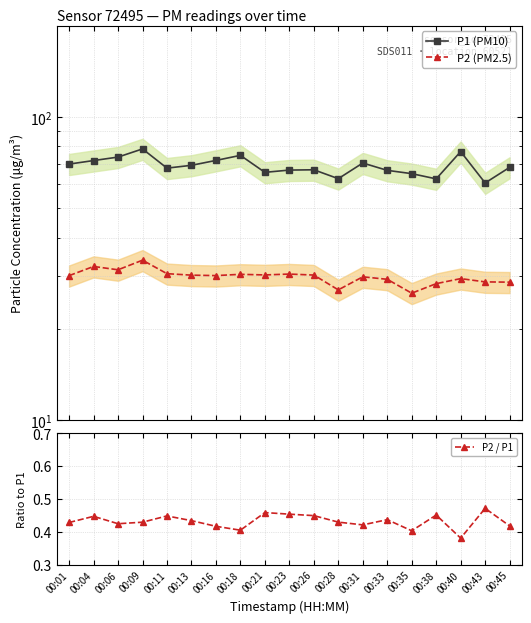

Which category has the lowest value in the P2 / P1 series?

00:40